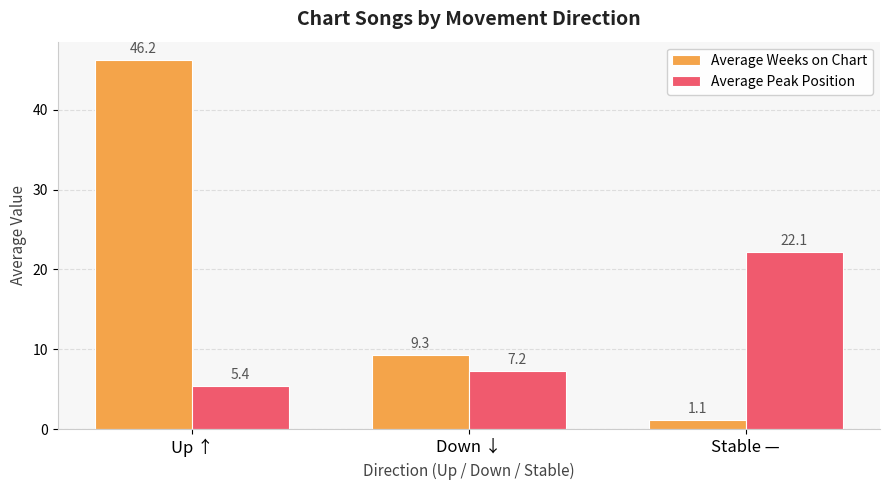

Rank the categories by Average Peak Position value from lowest to highest.

Up ↑, Down ↓, Stable —